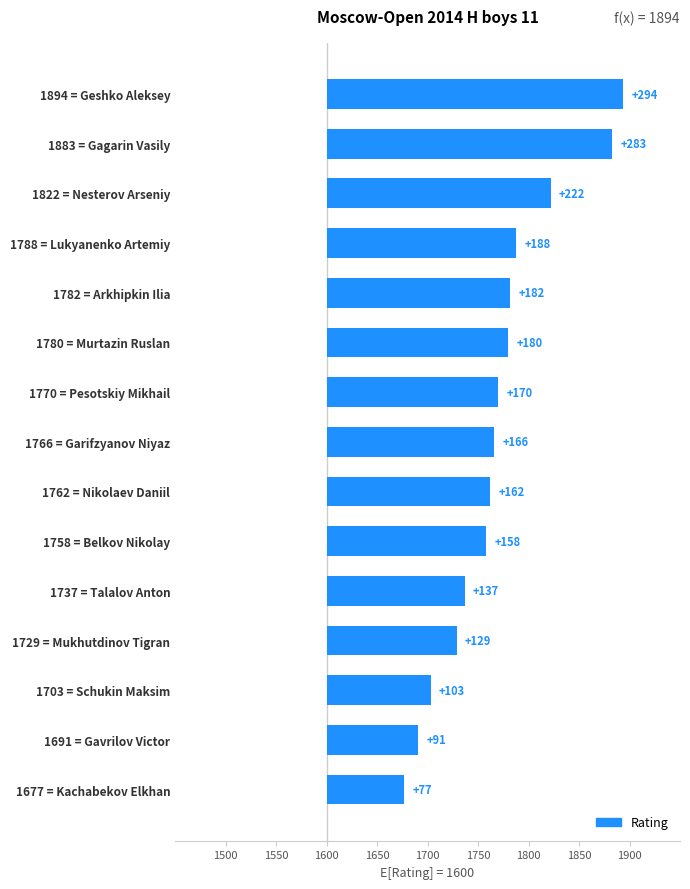

How many bars are there in total?

15